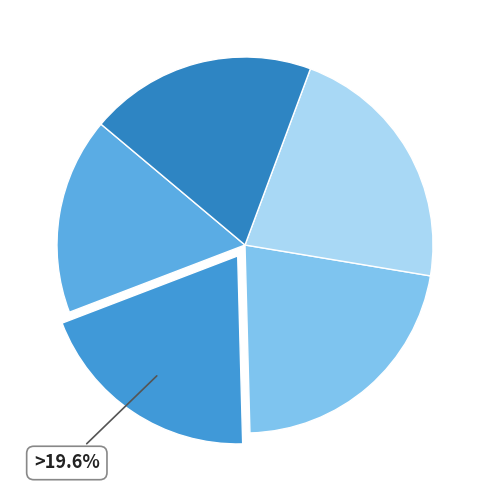

To the nearest percent, what is the combined percentage of კონსტანტინე სიმონის ძე ჯინჭარაძე and ნიკო (თეოფანე) ვახტანგის ძე ჯაყელი?

42%